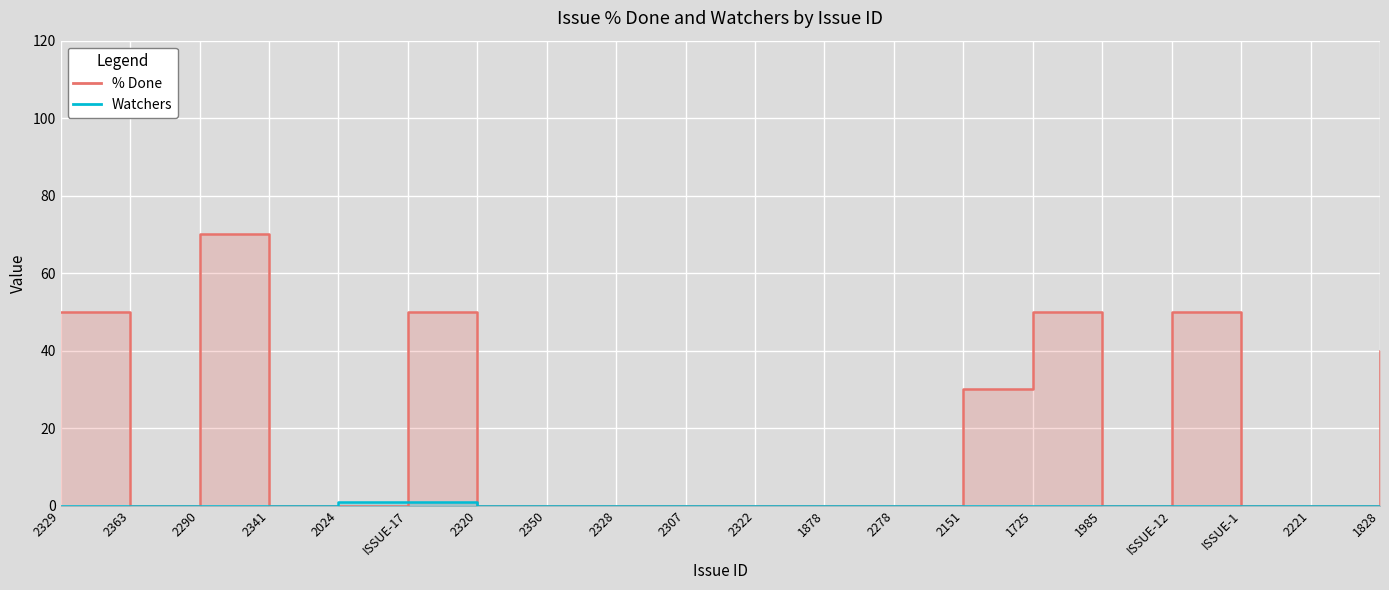

Between 2320 and 1985, which series saw the biggest shift?

% Done